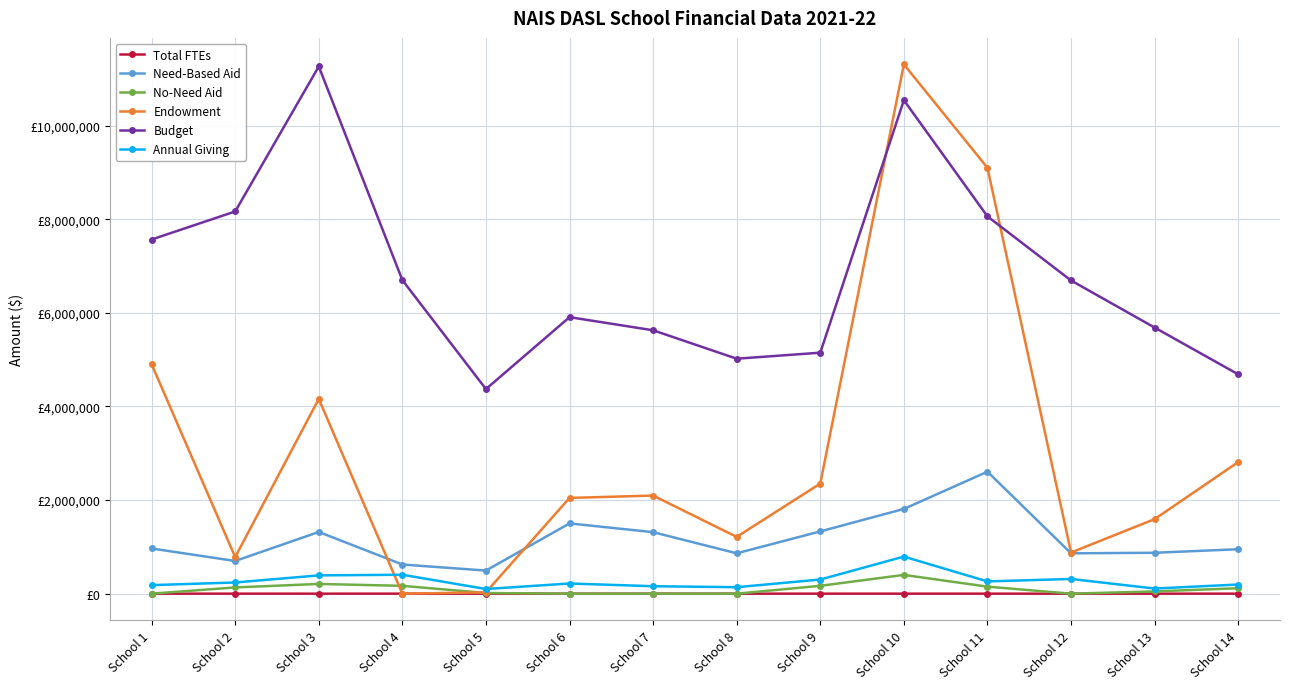

Rank the categories by Annual Giving value from lowest to highest.

School 5, School 13, School 8, School 7, School 1, School 14, School 6, School 2, School 11, School 9, School 12, School 3, School 4, School 10